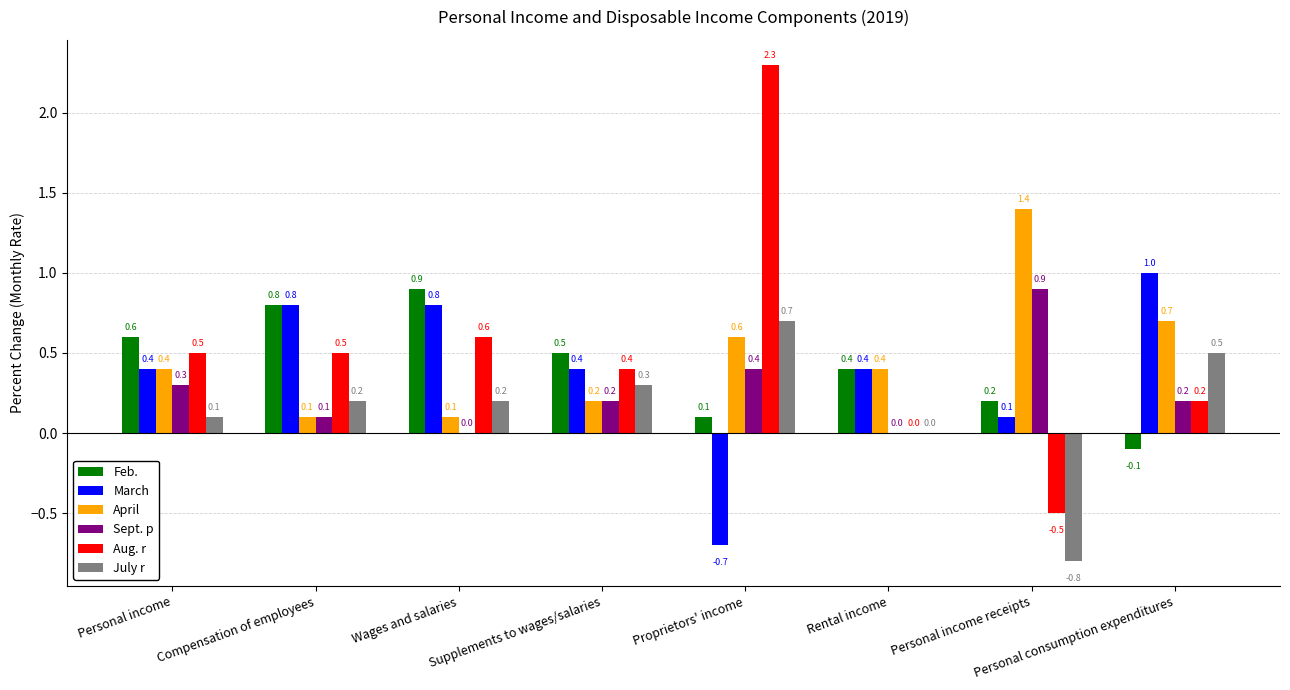

Between Wages and salaries and Rental income, which series saw the biggest shift?

Aug. r